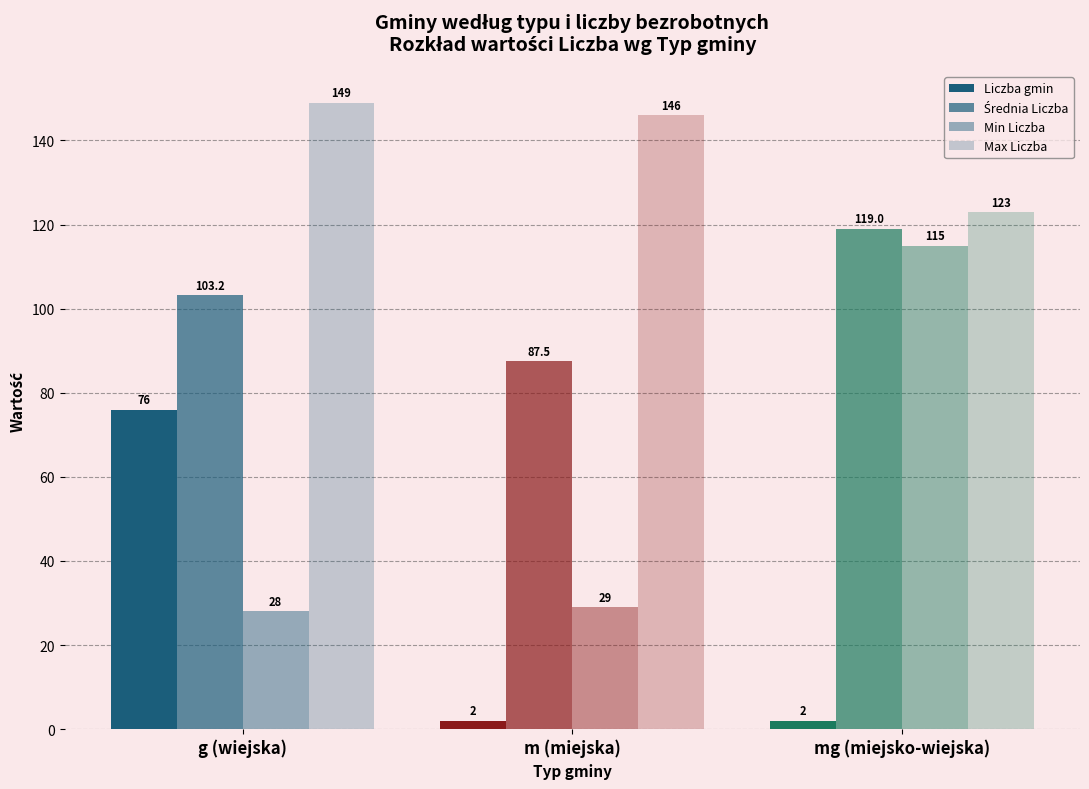

Are the bars grouped side by side (vs. stacked)?

Yes